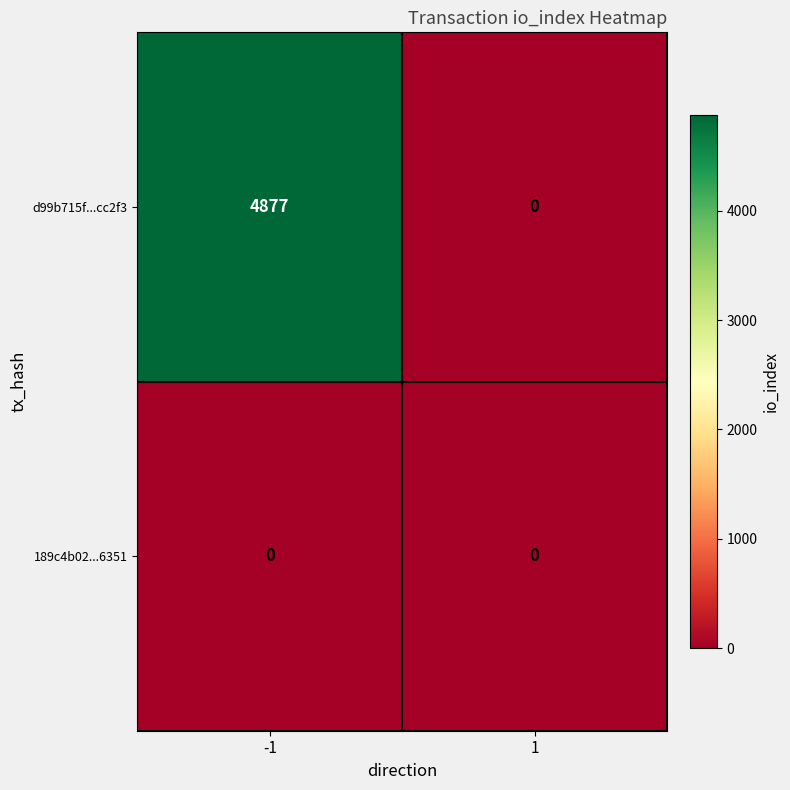

The d99b715f...cc2f3 series shows 7365 at -1. True or false?

False